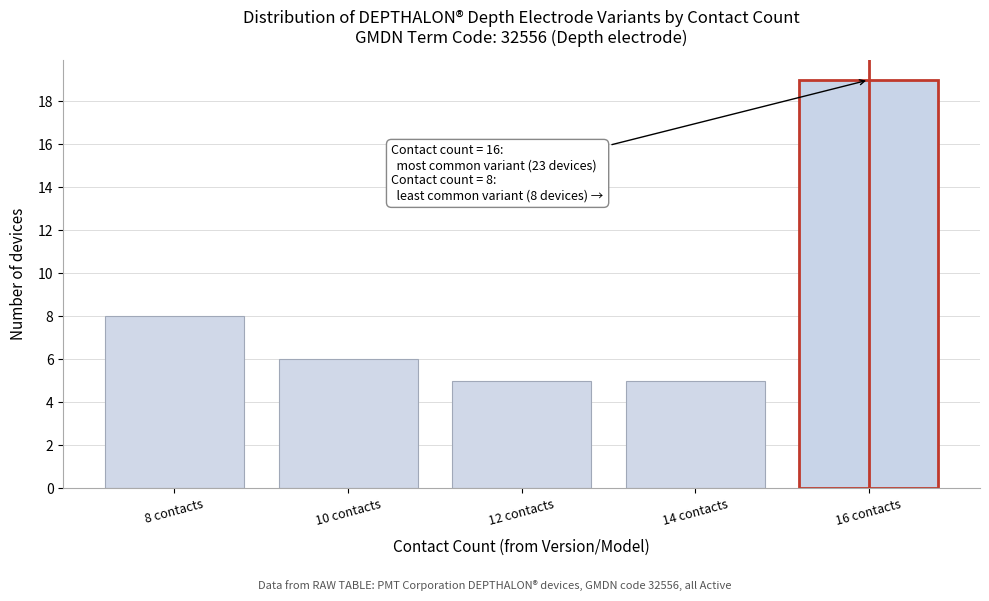

Reading left to right, extract all data points from this chart.

8	6	5	5	19